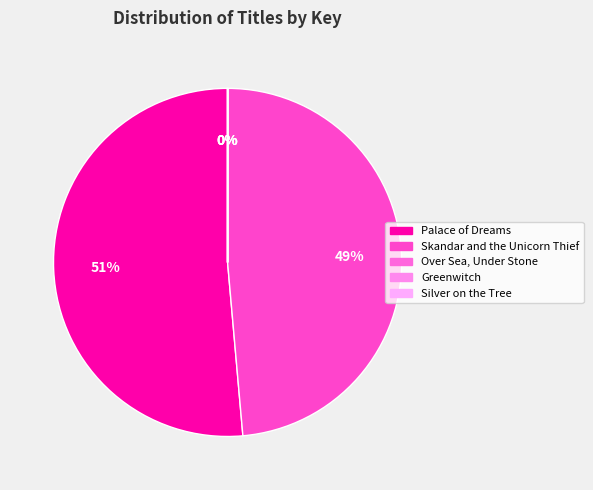

Is Palace of Dreams the majority of the pie?

Yes